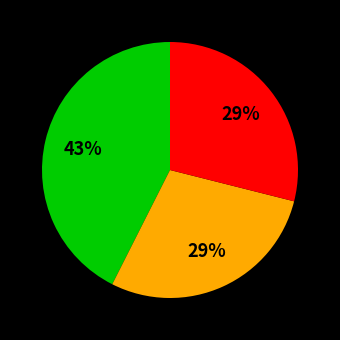

How many segments does this pie chart have?

3